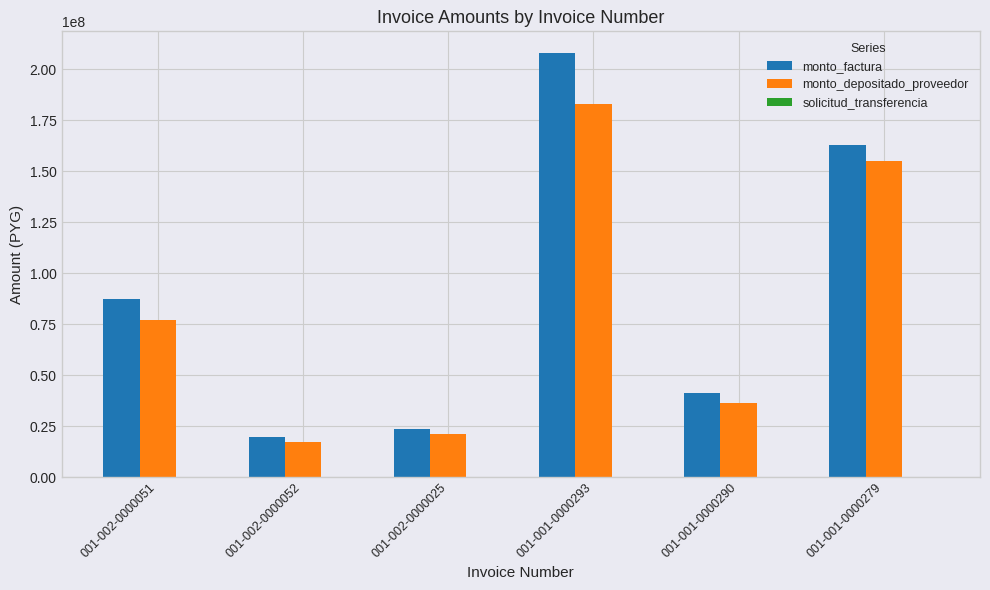

What is the sum of all monto_depositado_proveedor values?

489302402